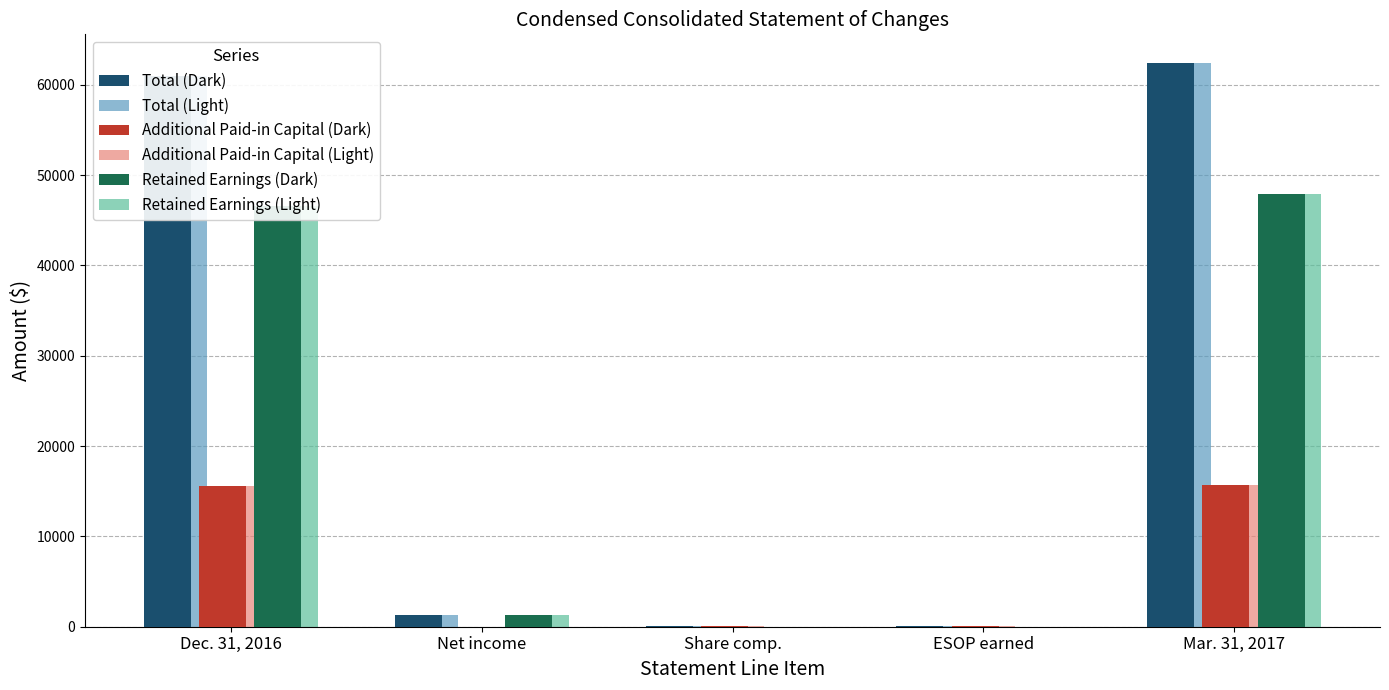

What is the maximum value for Additional Paid-in Capital (Light)?

15715